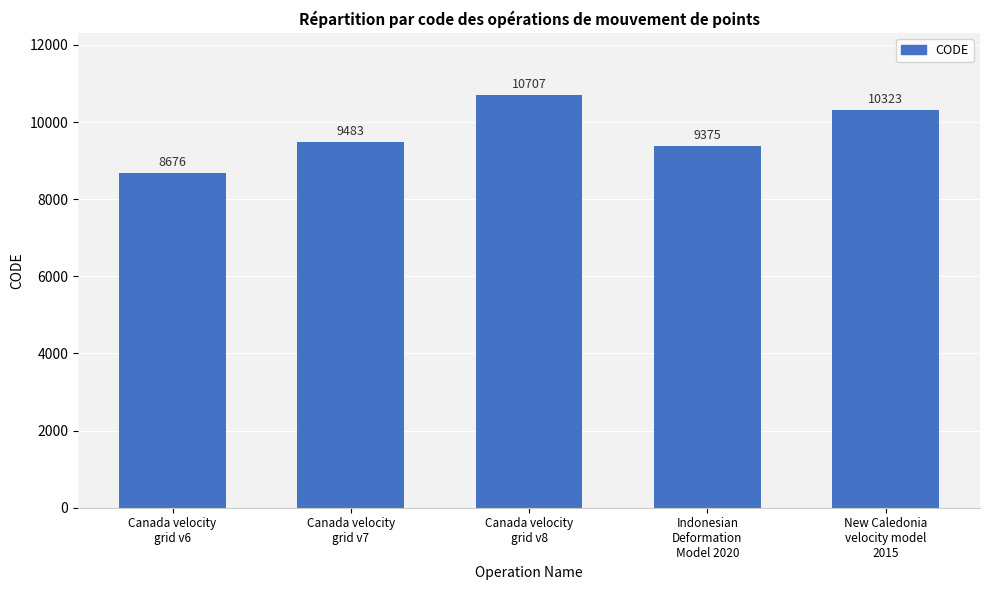

True or false: the data shows 17001 at Canada velocity
grid v8.

False